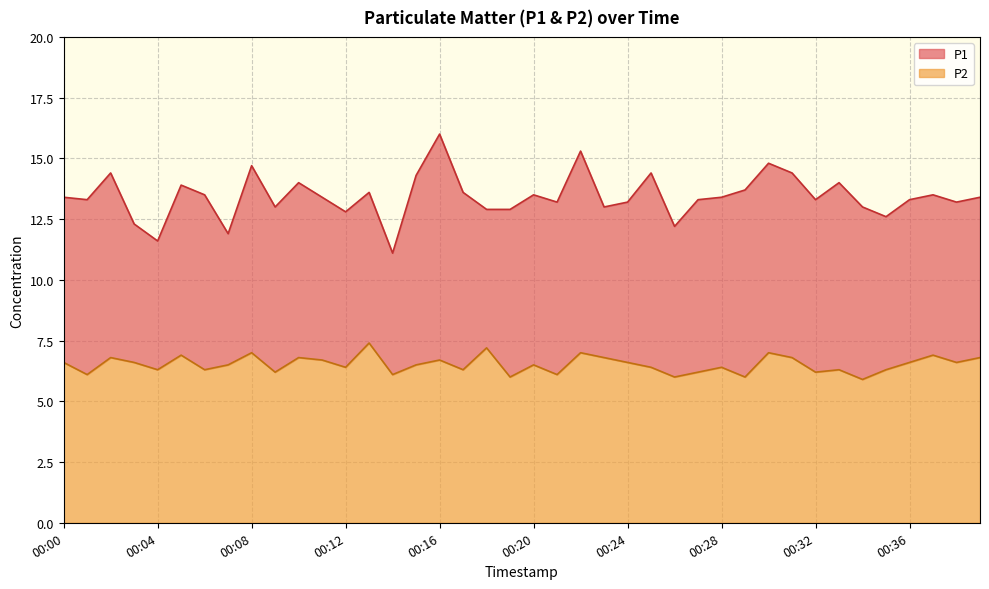

Does the chart display data point markers on the line(s)?

No